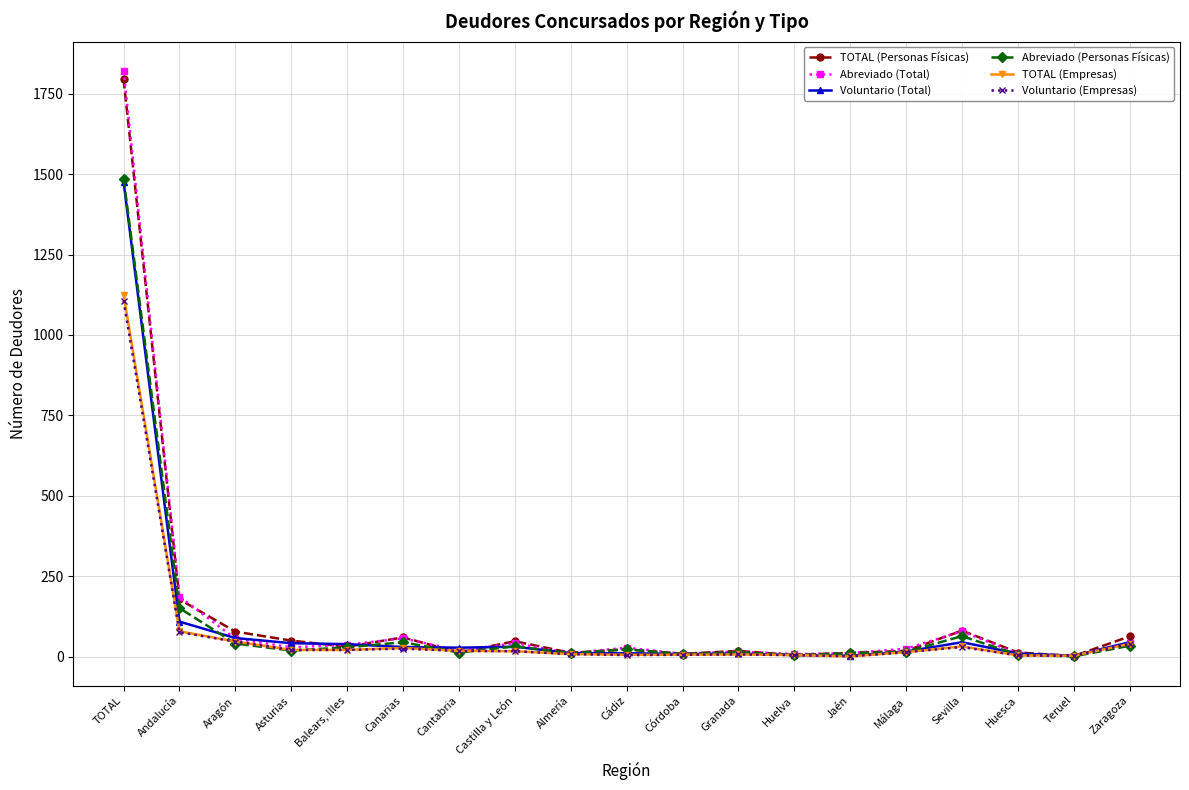

True or false: TOTAL (Empresas) has more than 2 interior local peaks.

True